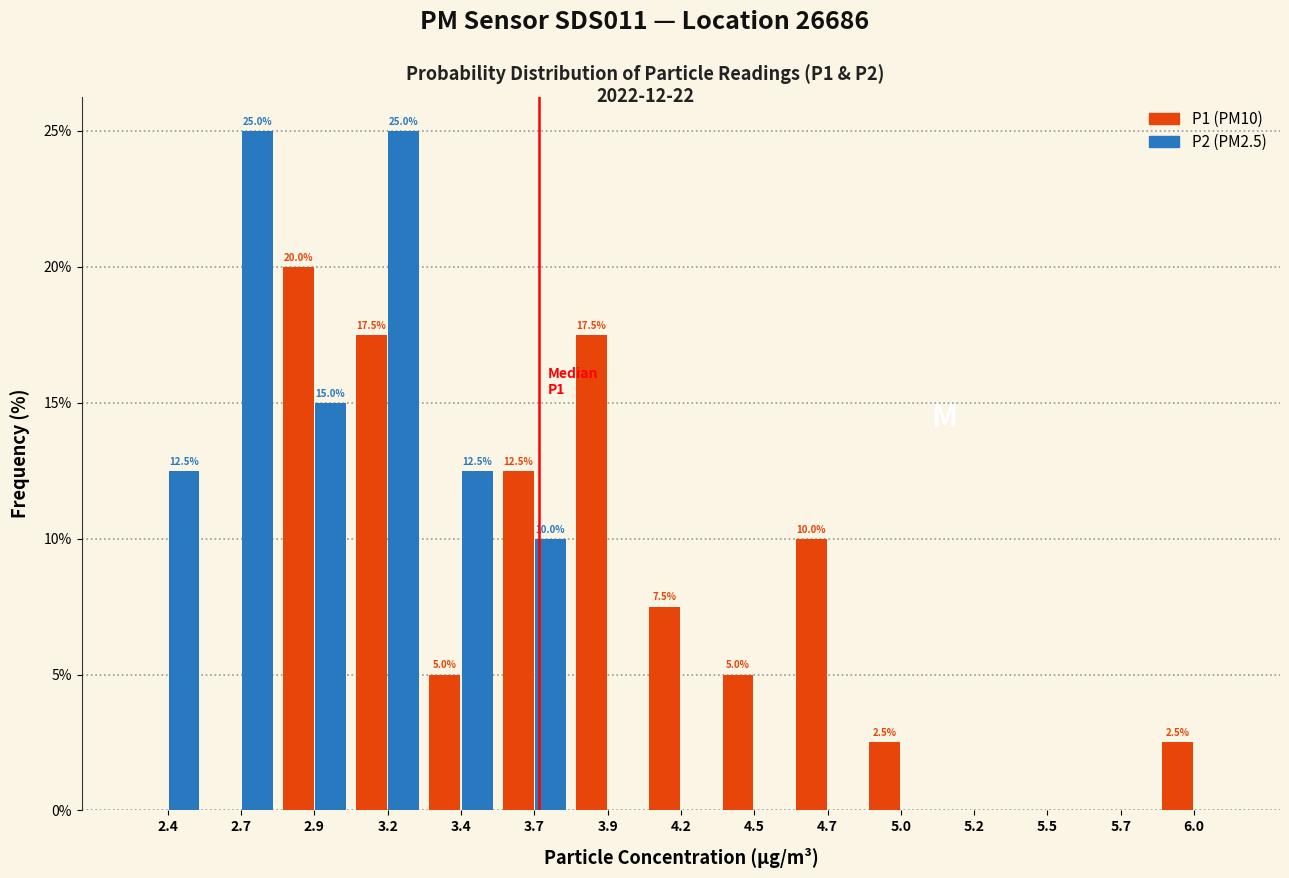

Reading right to left, what are all the values shown in this chart?

P1 (PM10): 6.0=2.5	5.7=0.0	5.5=0.0	5.2=0.0	5.0=2.5	4.7=10.0	4.5=5.0	4.2=7.5	3.9=17.5	3.7=12.5	3.4=5.0	3.2=17.5	2.9=20.0	2.7=0.0	2.4=0.0
P2 (PM2.5): 6.0=0.0	5.7=0.0	5.5=0.0	5.2=0.0	5.0=0.0	4.7=0.0	4.5=0.0	4.2=0.0	3.9=0.0	3.7=10.0	3.4=12.5	3.2=25.0	2.9=15.0	2.7=25.0	2.4=12.5